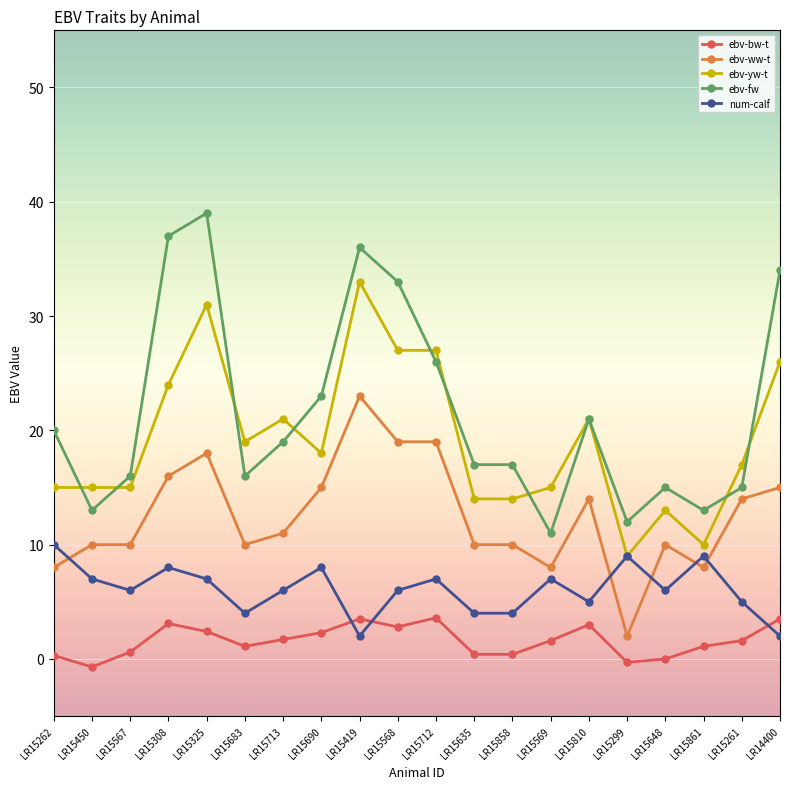

Which series changed the most between LR15450 and LR15419?

ebv-fw